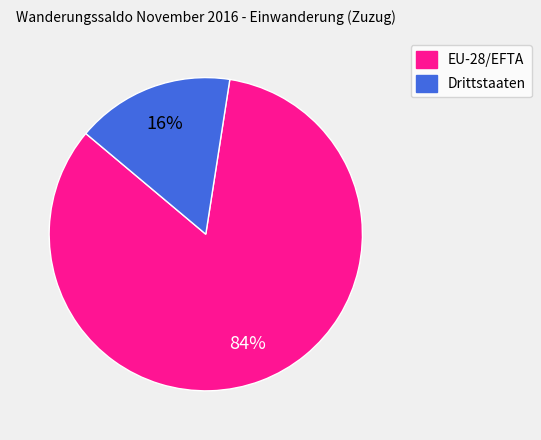

Is there a majority slice in this chart?

Yes